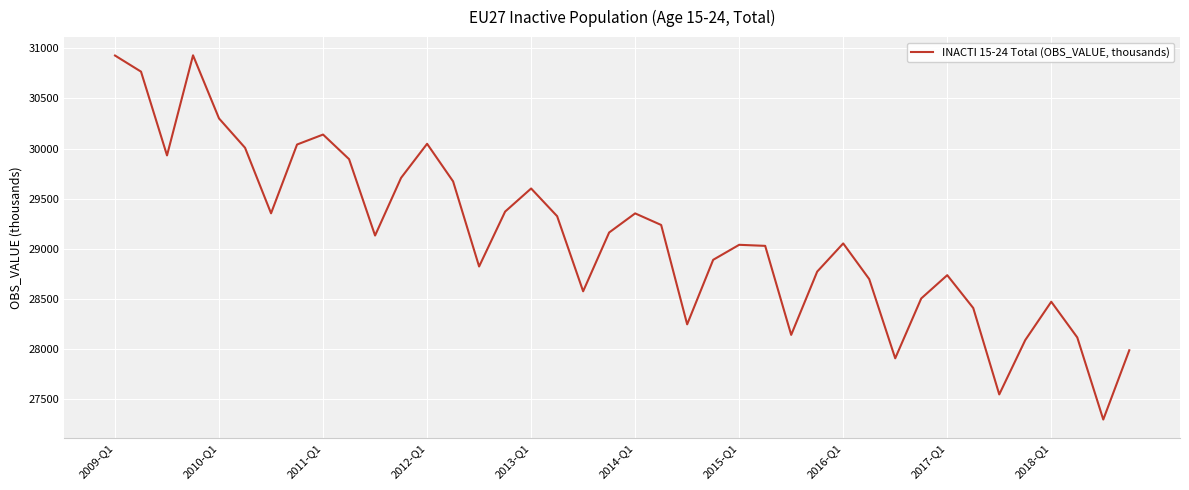

What is the minimum value shown in the chart?

27291.3